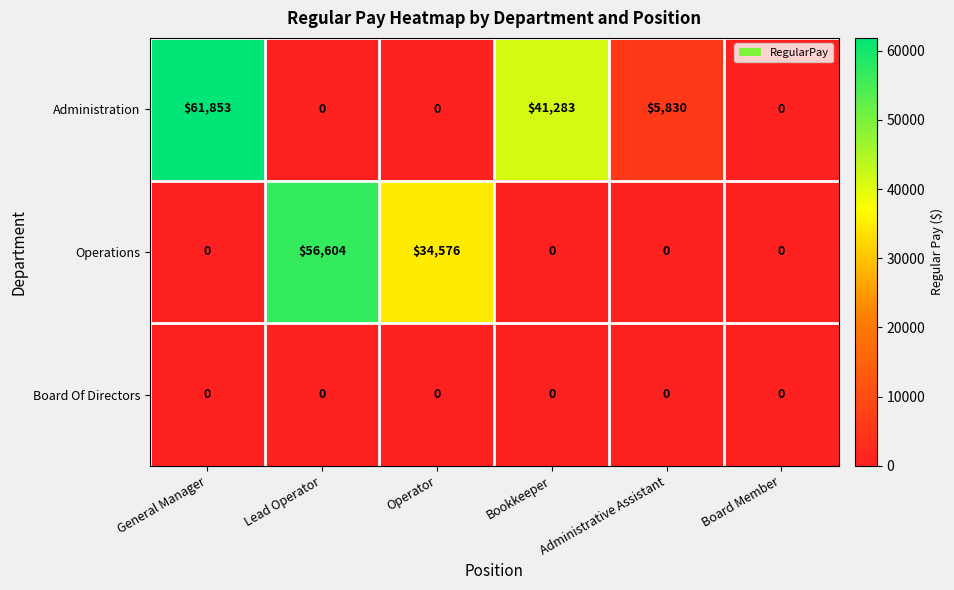

Where is Administration nearest to the value 30926?

Bookkeeper